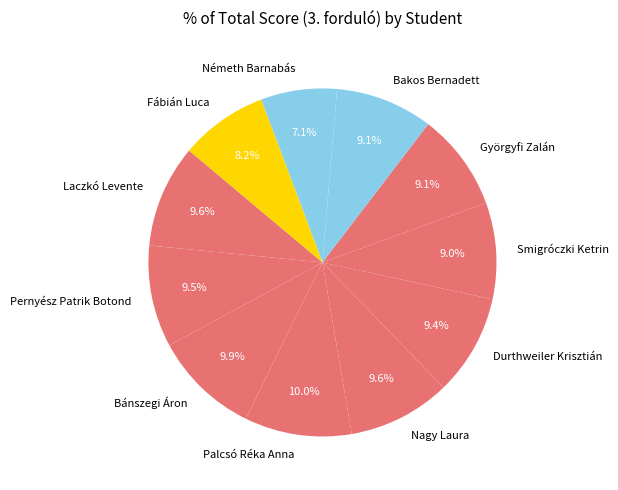

Count the number of slices in the pie.

11